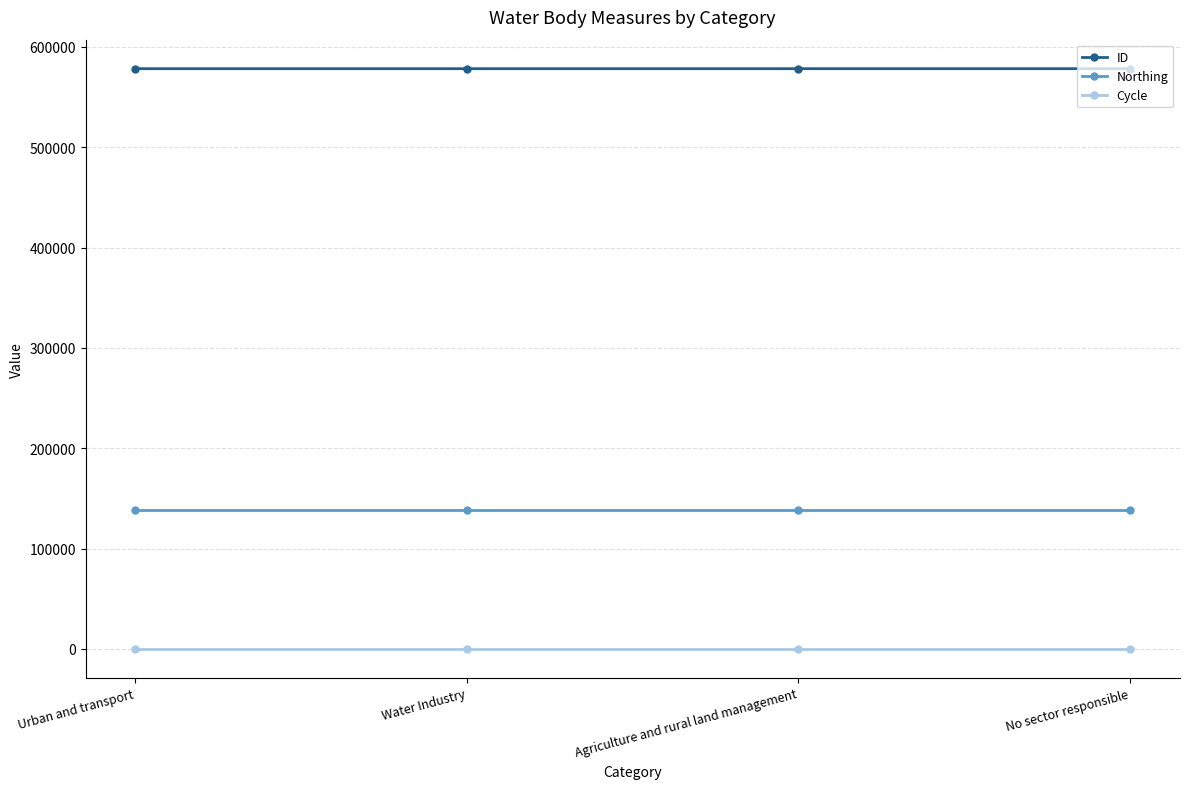

Reading left to right, list all the values displayed in this chart.

ID: Urban and transport=578229	Water Industry=578228	Agriculture and rural land management=578227	No sector responsible=578230
Northing: Urban and transport=138691	Water Industry=138691	Agriculture and rural land management=138691	No sector responsible=138691
Cycle: Urban and transport=3	Water Industry=3	Agriculture and rural land management=3	No sector responsible=3